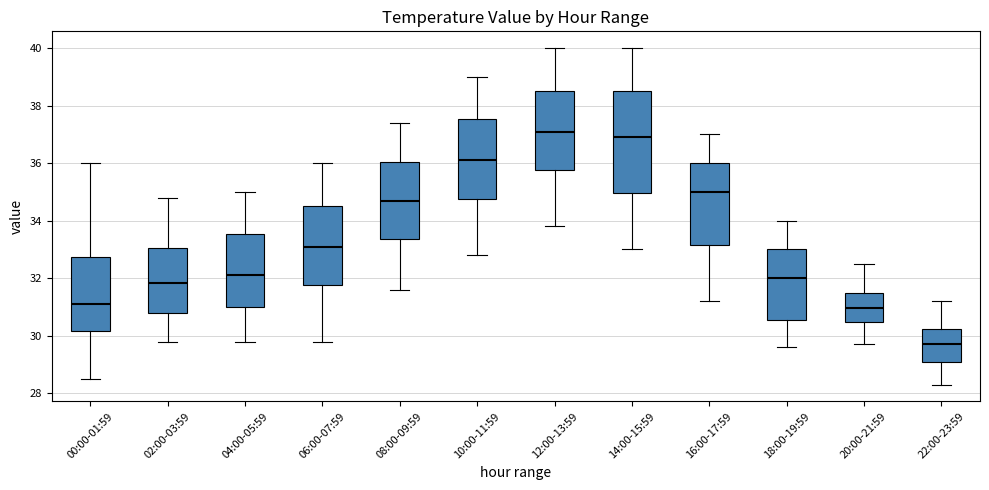

Comparing the boxes themselves (not the whiskers), which one is the tallest?

14:00-15:59